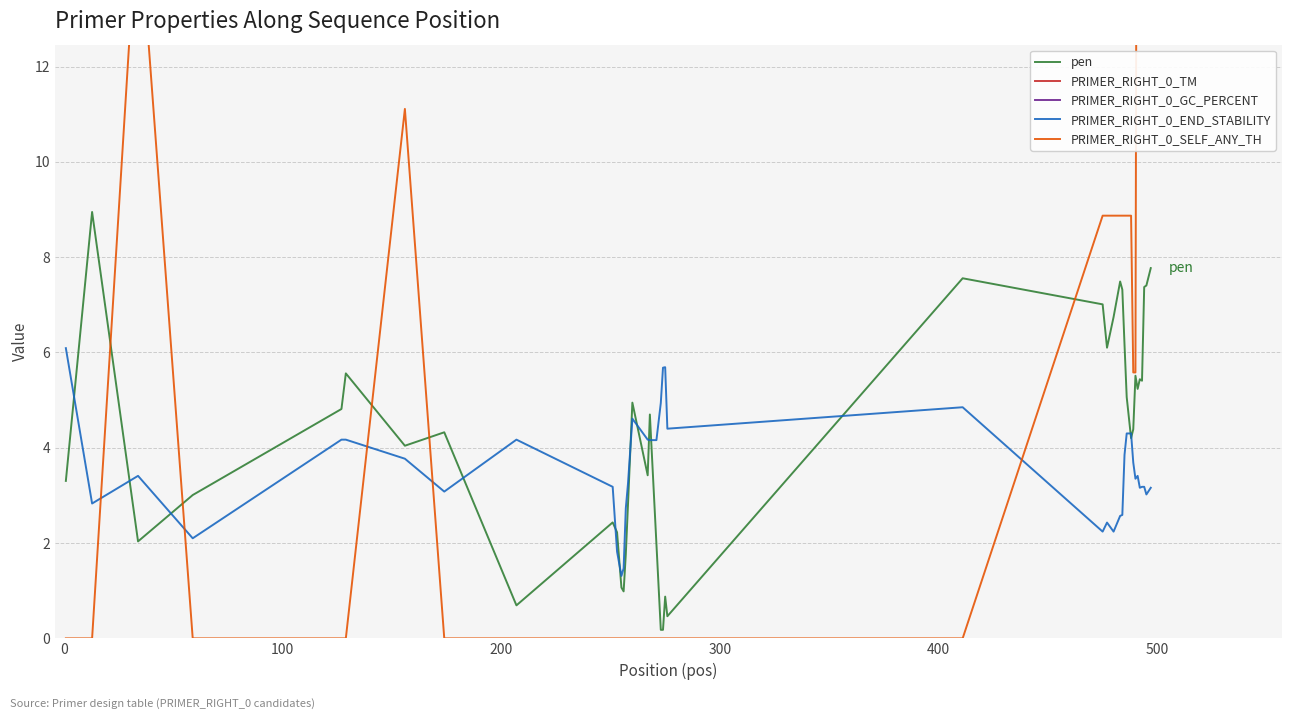

What is the minimum value for PRIMER_RIGHT_0_END_STABILITY?

1.3